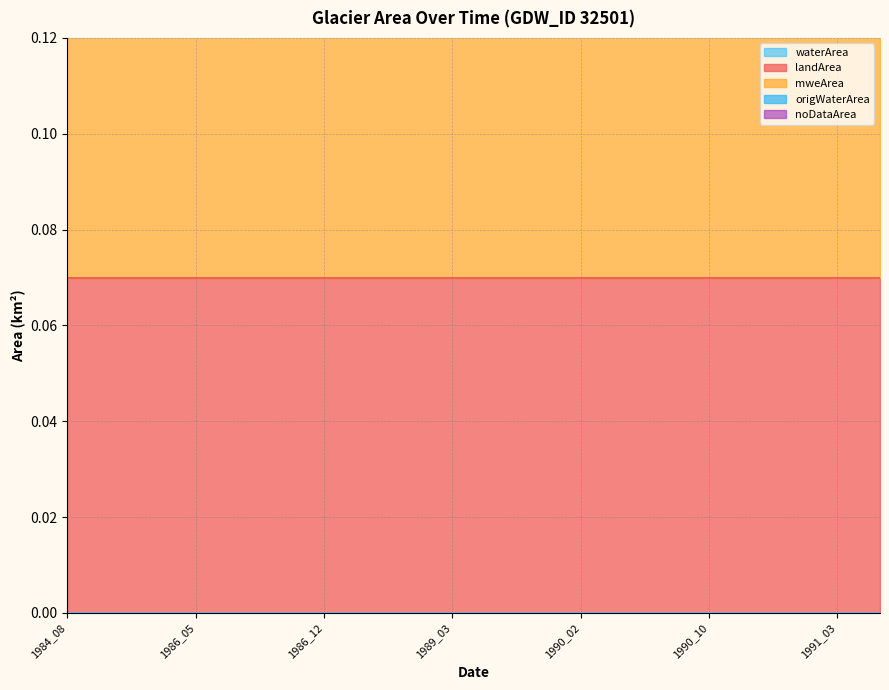

Rank the categories by origWaterArea value from lowest to highest.

1984_08, 1984_09, 1986_04, 1986_05, 1986_09, 1986_11, 1986_12, 1987_01, 1989_02, 1989_03, 1989_08, 1989_09, 1990_02, 1990_06, 1990_08, 1990_10, 1990_11, 1990_12, 1991_03, 1991_04